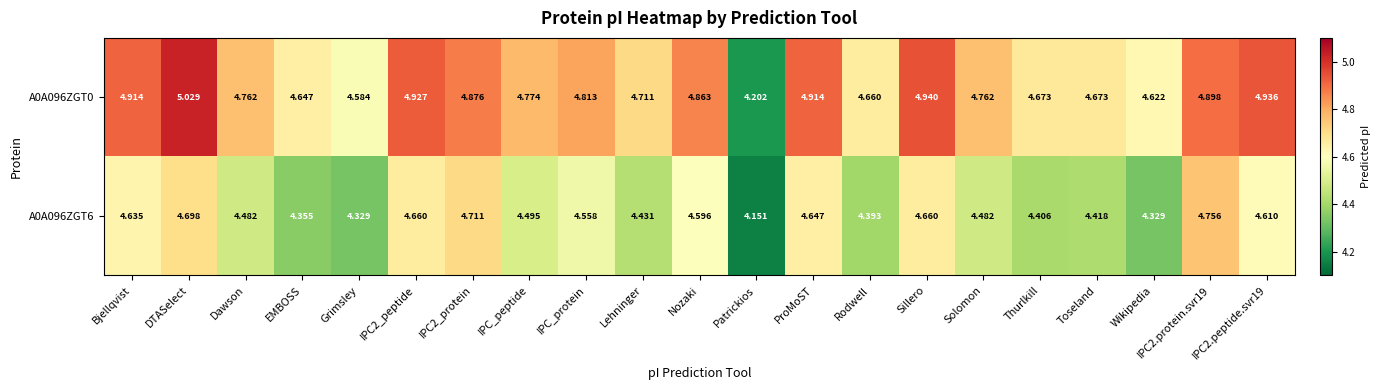

How many series are shown in this chart?

2